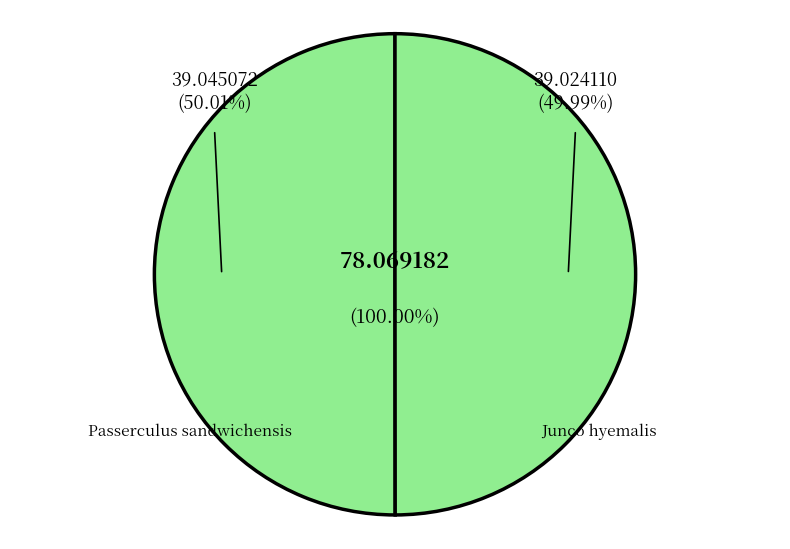

To the nearest percent, what is the average slice percentage?

50%